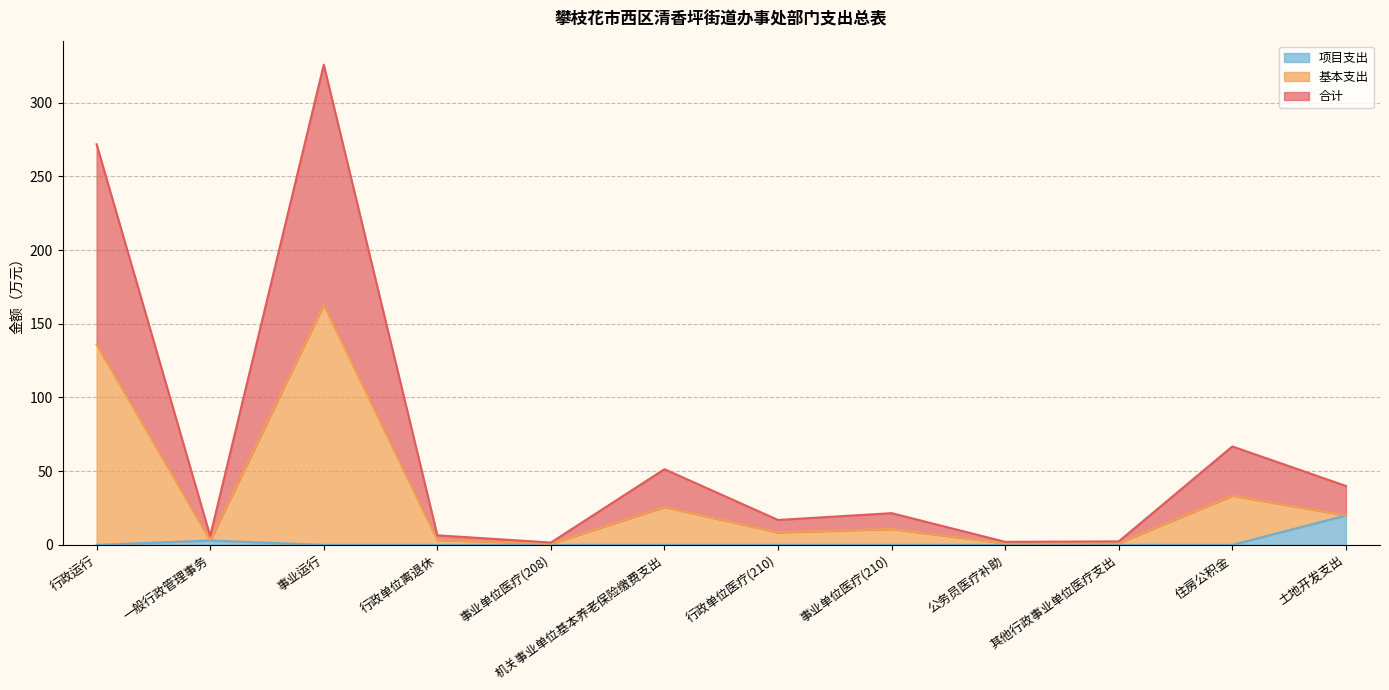

Is the value of 基本支出 at 公务员医疗补助 greater than the value of 项目支出 at 一般行政管理事务?

No